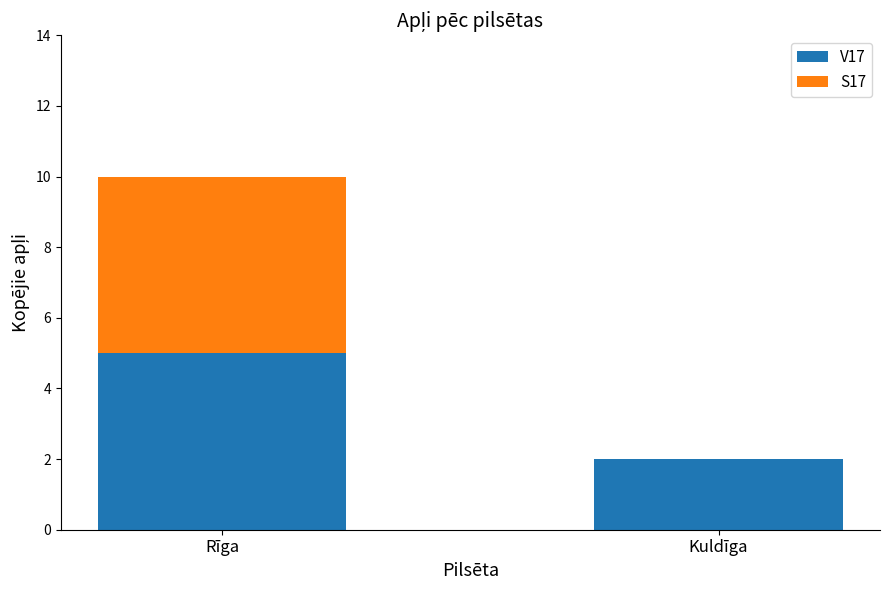

Reading left to right, what are the values for V17?

Rīga=5	Kuldīga=2